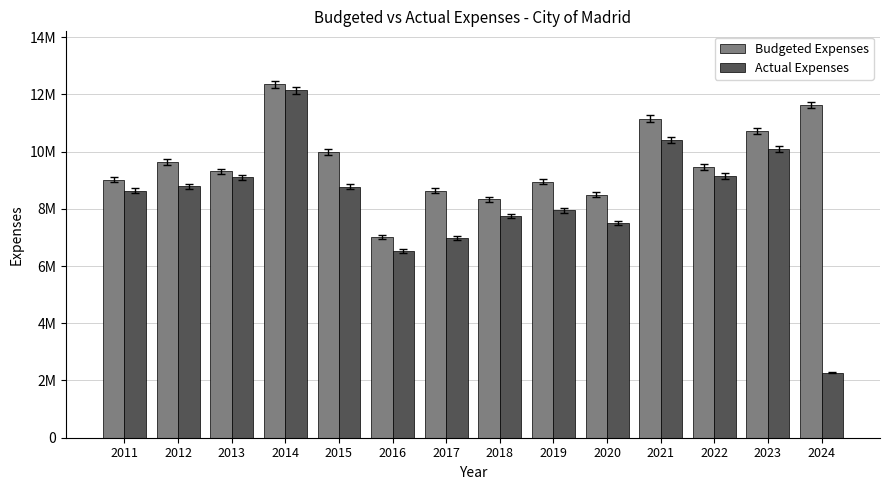

What are all the series names shown in the legend?

Budgeted Expenses, Actual Expenses